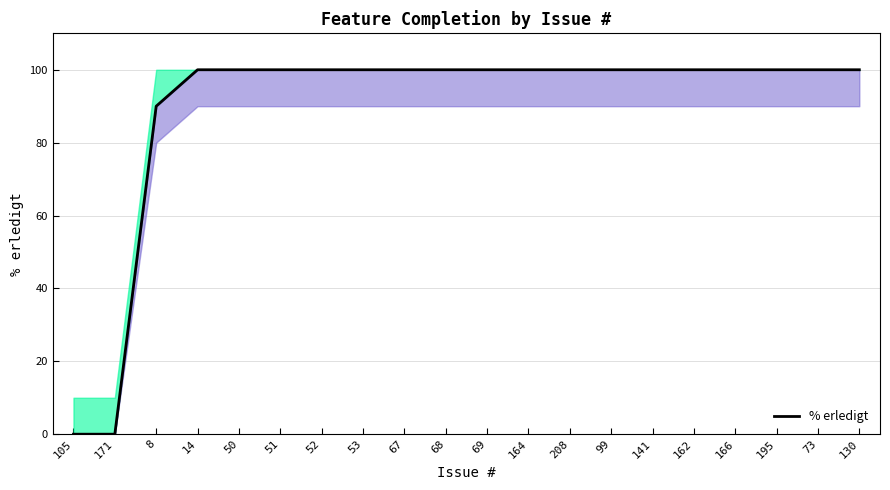

True or false: the data shows 142 at 8.

False